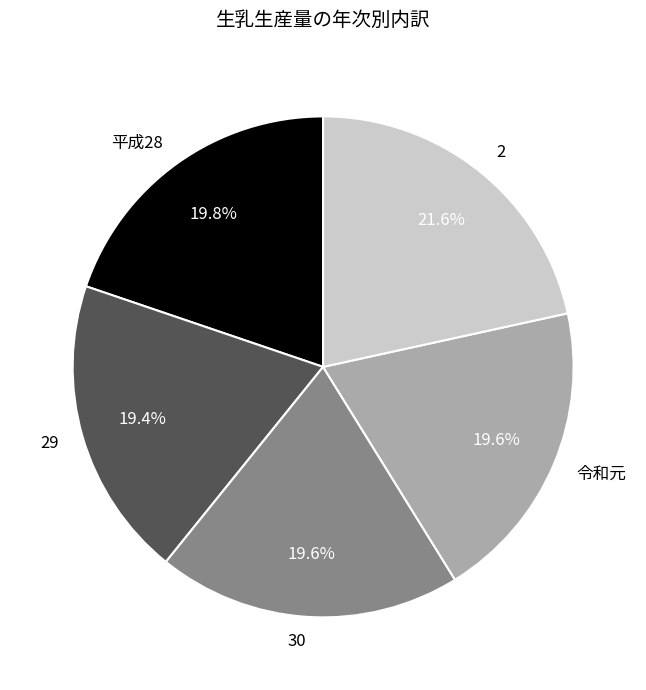

Is 30 the majority of the pie?

No